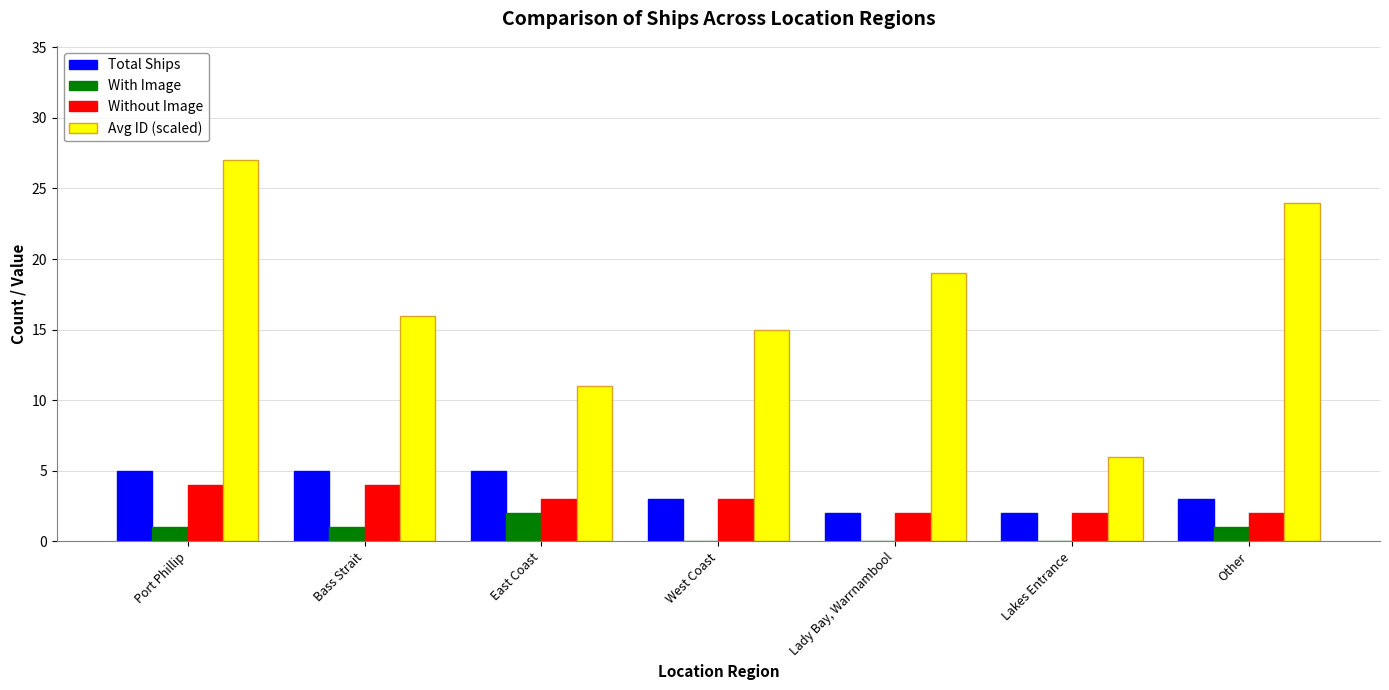

Is it true that Avg ID (scaled) equals 19 at Lady Bay, Warrnambool?

True